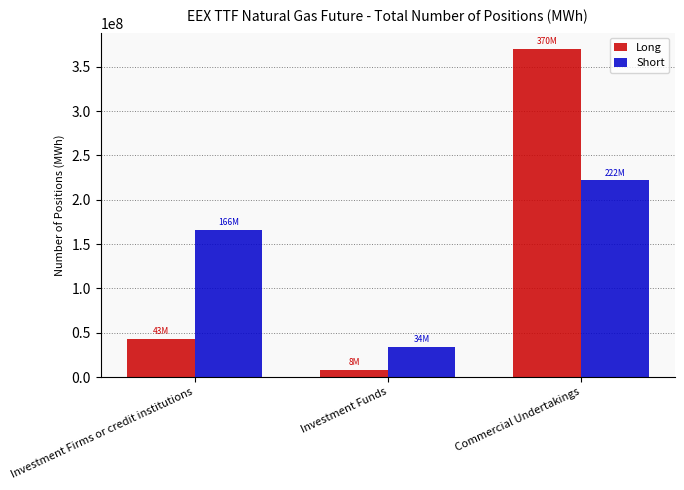

Which category has the highest value in the Long series?

Commercial Undertakings